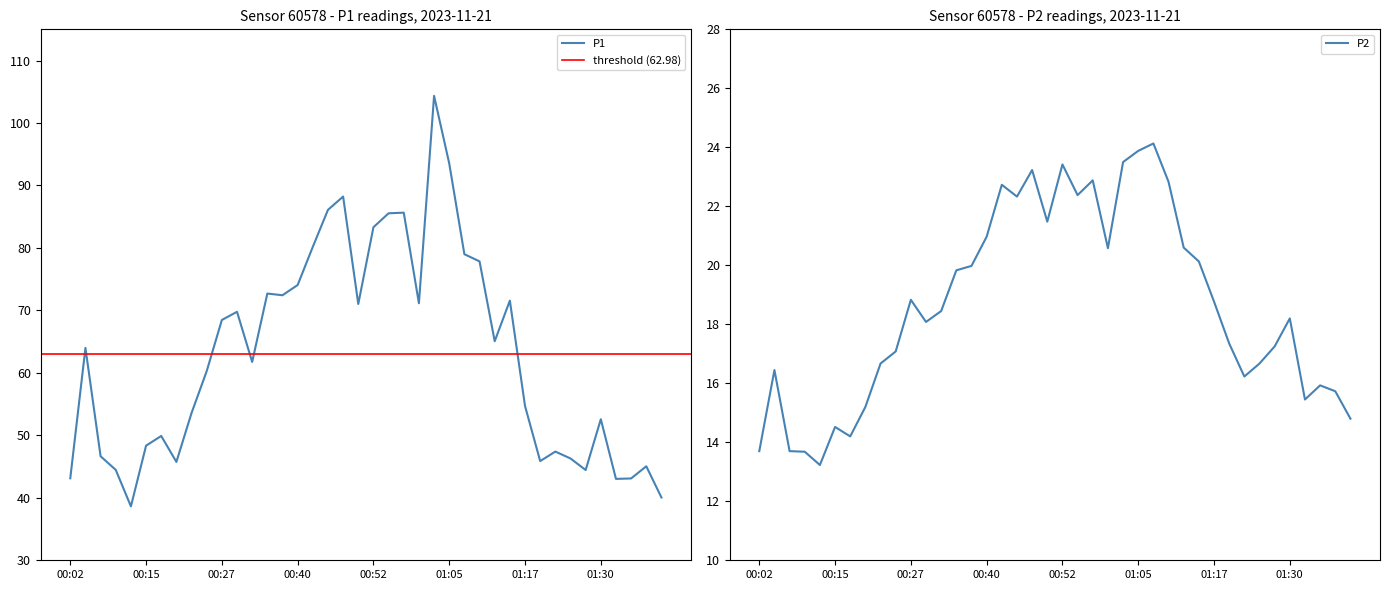

Where is the first local maximum for P2?

00:04